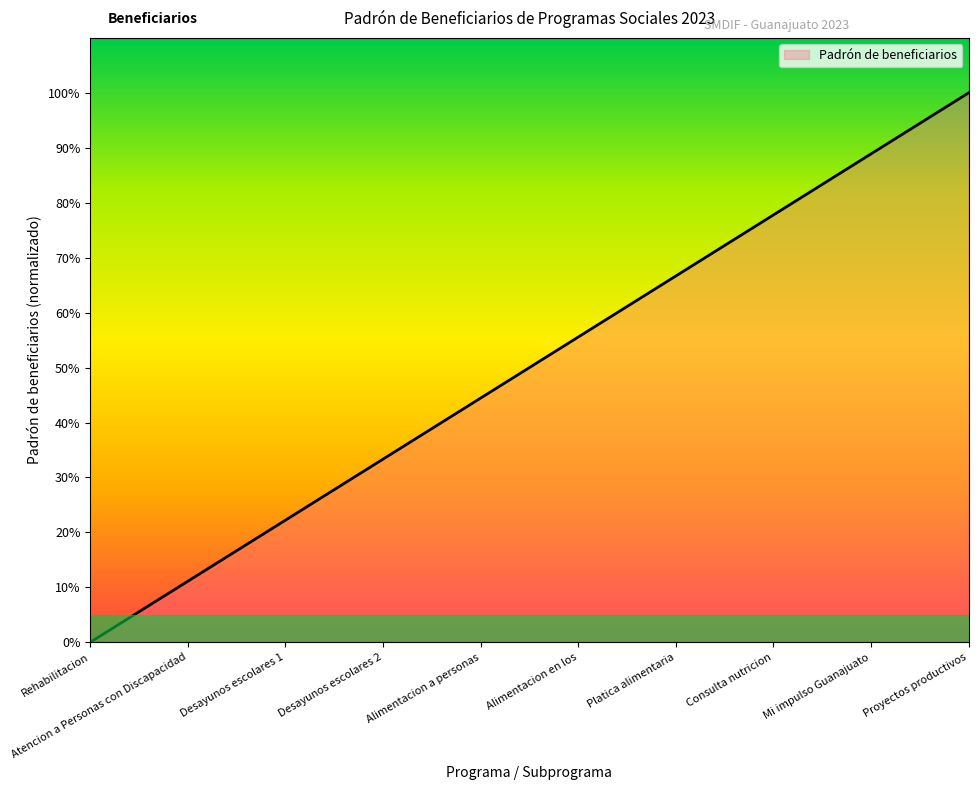

Reading right to left, list all the values displayed in this chart.

Proyectos productivos=100.0	Mi impulso Guanajuato=88.9	Consulta nutricion=77.8	Platica alimentaria=66.7	Alimentacion en los=55.6	Alimentacion a personas=44.4	Desayunos escolares 2=33.3	Desayunos escolares 1=22.2	Atencion a Personas con Discapacidad=11.1	Rehabilitacion=0.0